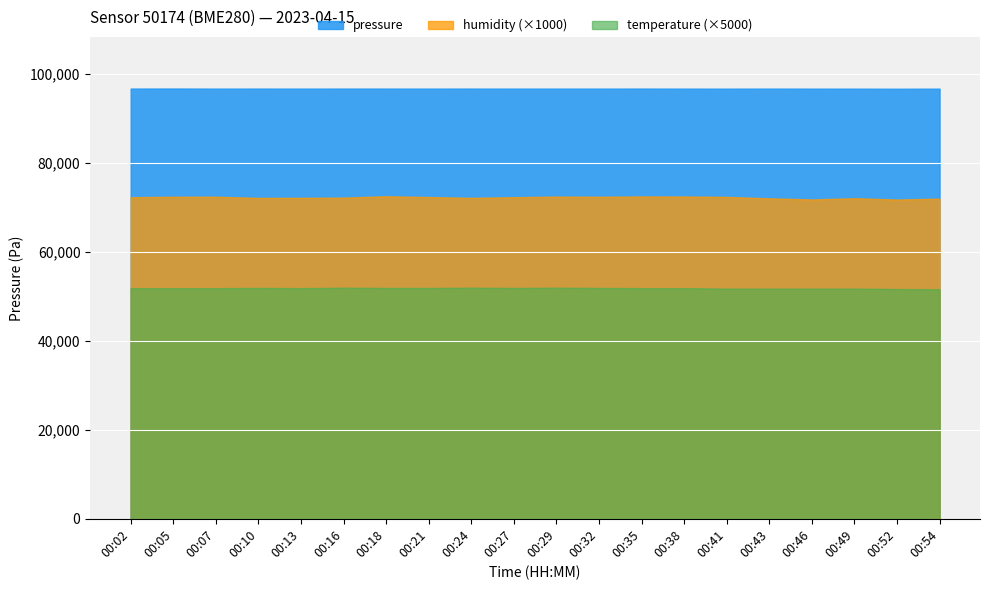

At which category does the chart reach its peak across all series?

00:05